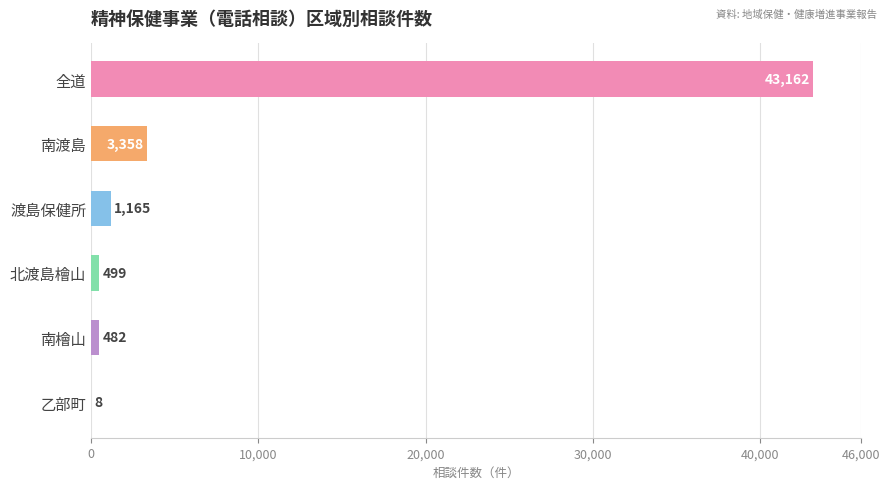

What is the sum of the values at 南檜山 and 南渡島?

3840